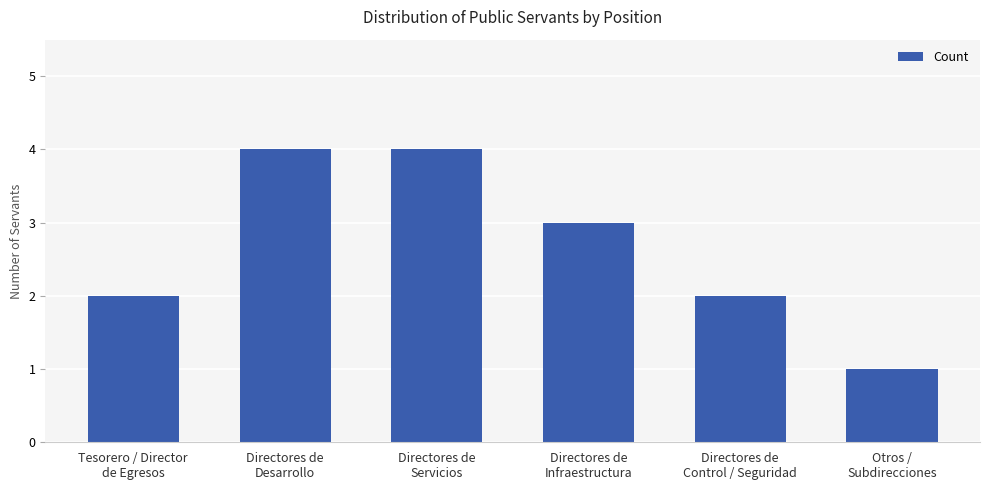

What is the sum of all values?

16